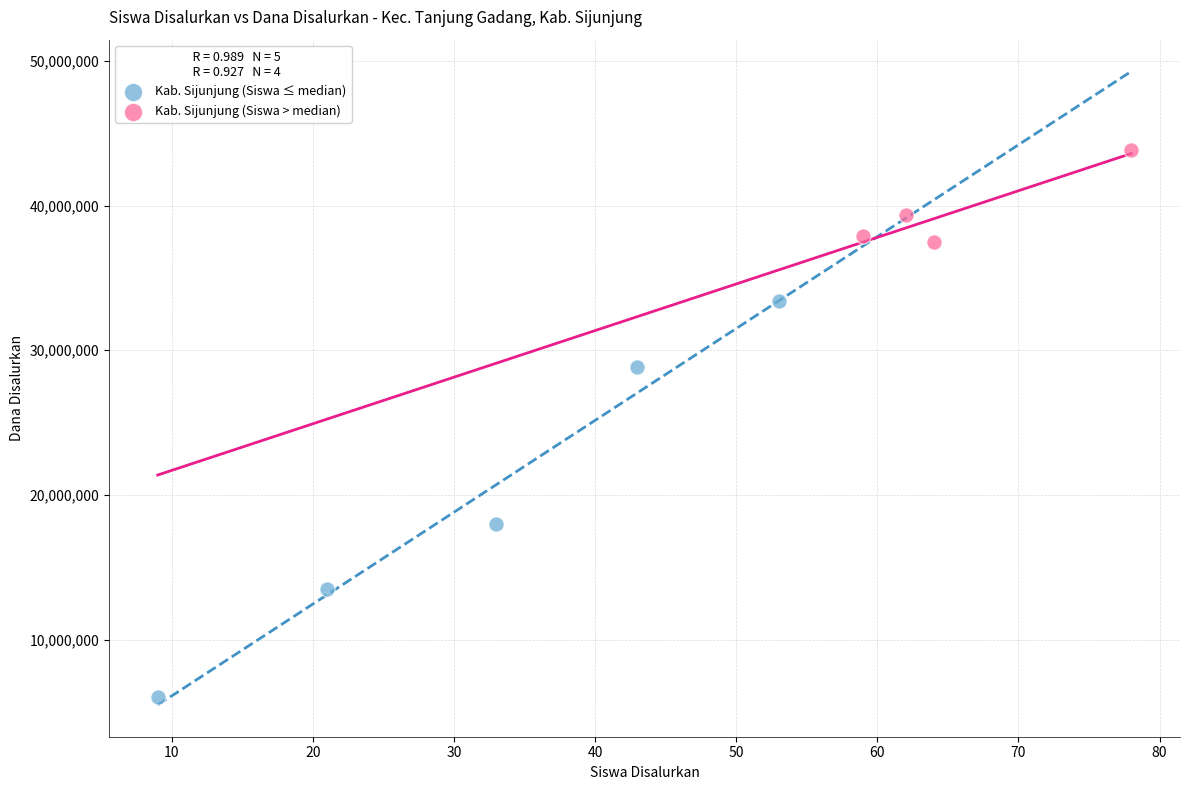

What are all the series names shown in the legend?

Kab. Sijunjung (Siswa ≤ median), Kab. Sijunjung (Siswa > median)